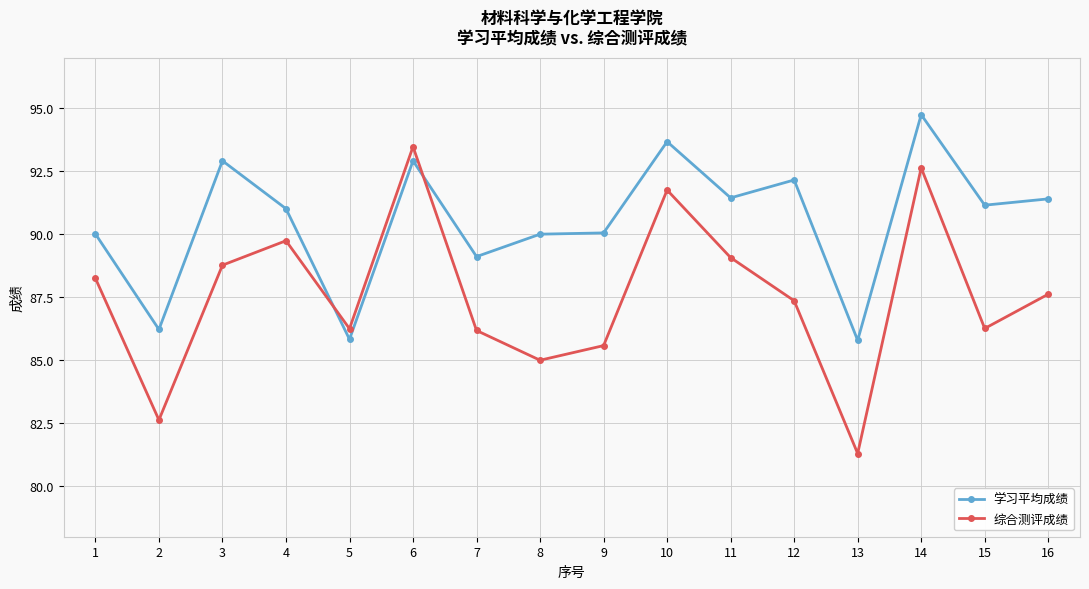

True or false: 学习平均成绩 has a value of 89.1 at 7.

True